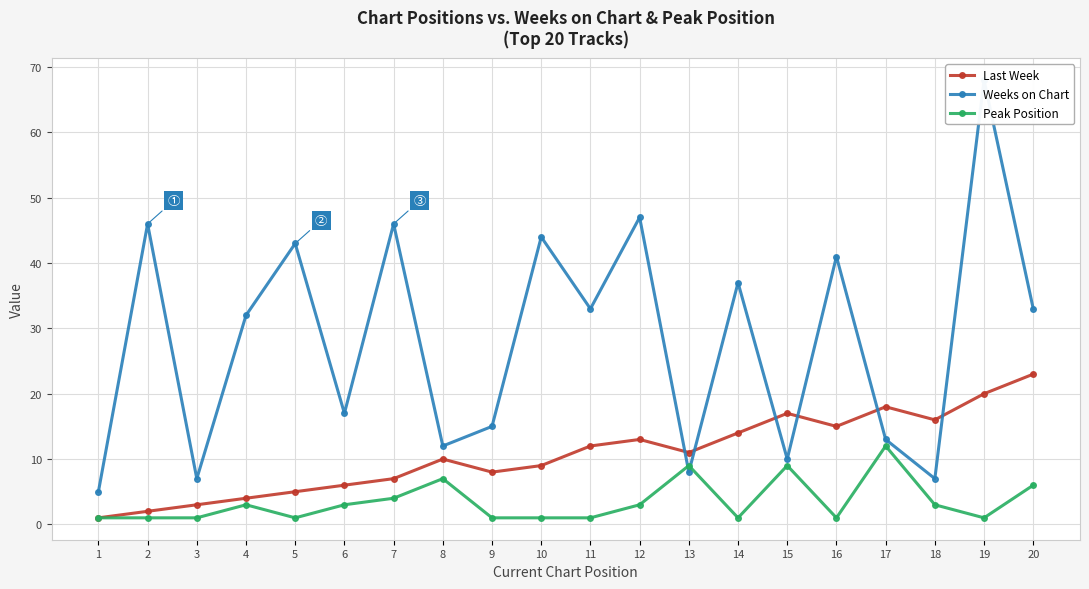

Which series has the widest spread of values?

Weeks on Chart